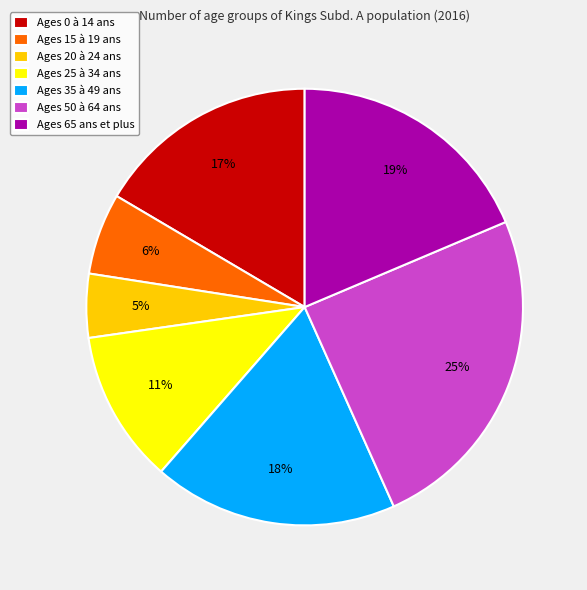

To the nearest percent, what is the combined percentage of Ages 15 à 19 ans and Ages 20 à 24 ans?

11%